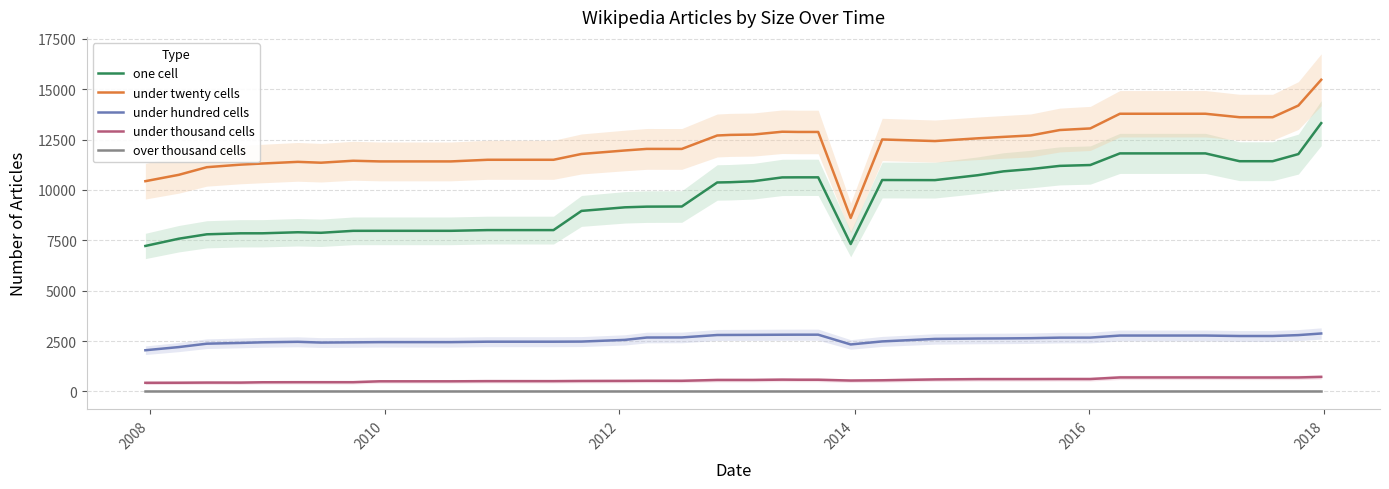

What is the minimum value for under hundred cells?

2043